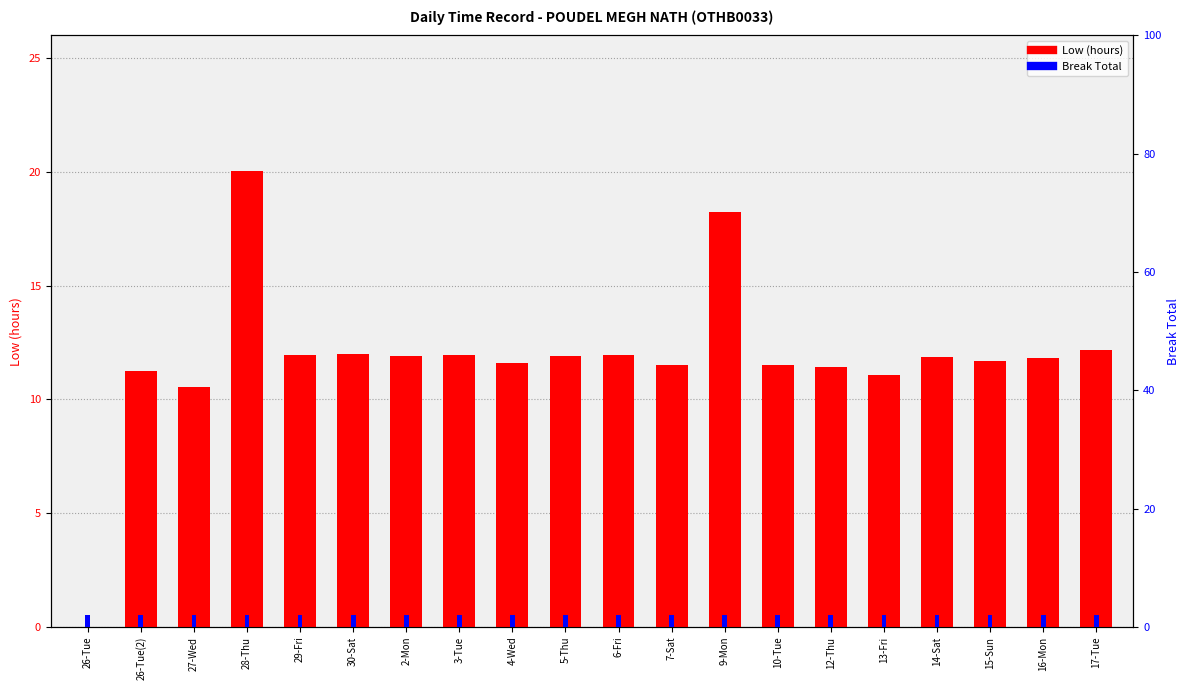

Count the number of categories in the chart.

20